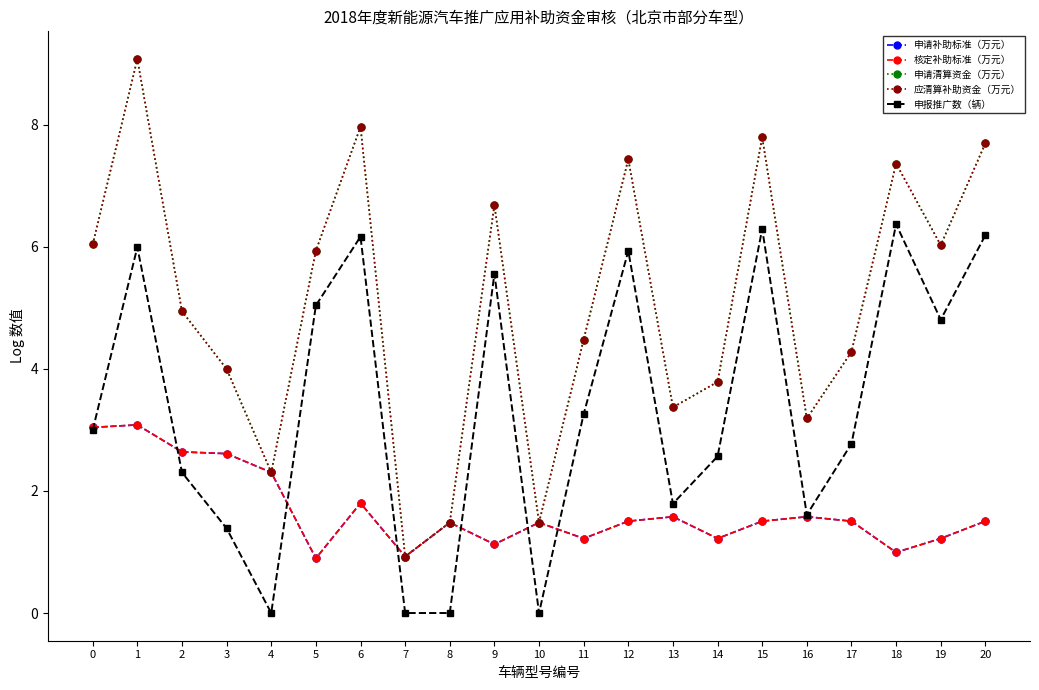

Does the chart have visible grid lines?

No